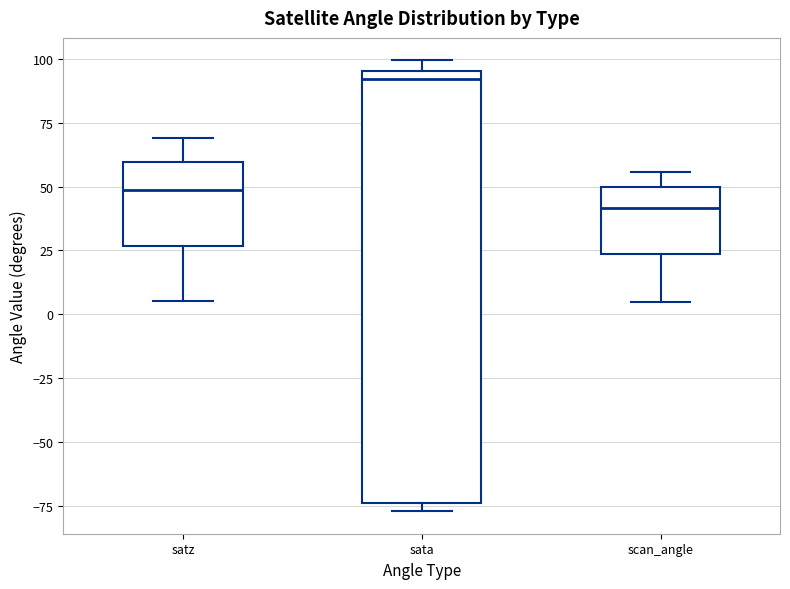

Which box is the tallest, from its lower edge to its upper edge?

sata